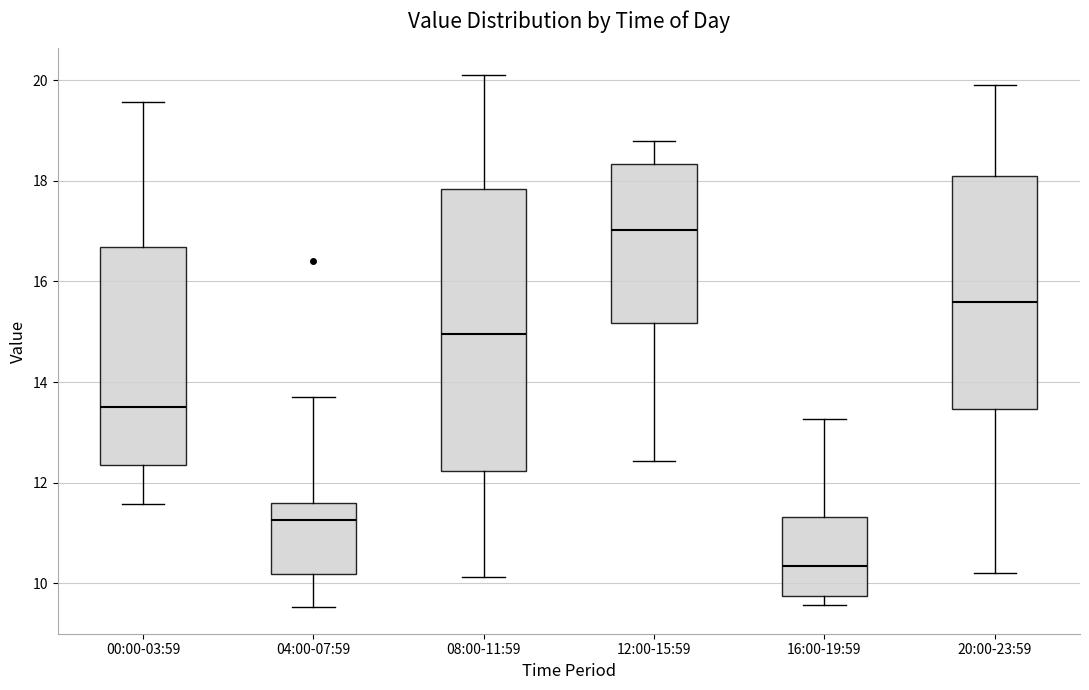

Where does the median line of the box for 08:00-11:59 sit on the y-axis? The values are not printed on the chart, so give them approximately, as read against the axis.

15.0